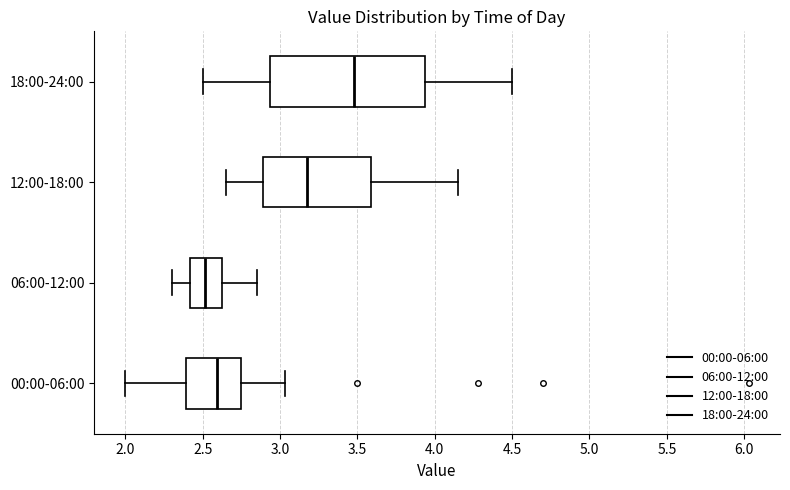

Where does the median line of the box for 12:00-18:00 sit on the x-axis? The values are not printed on the chart, so give them approximately, as read against the axis.

3.20